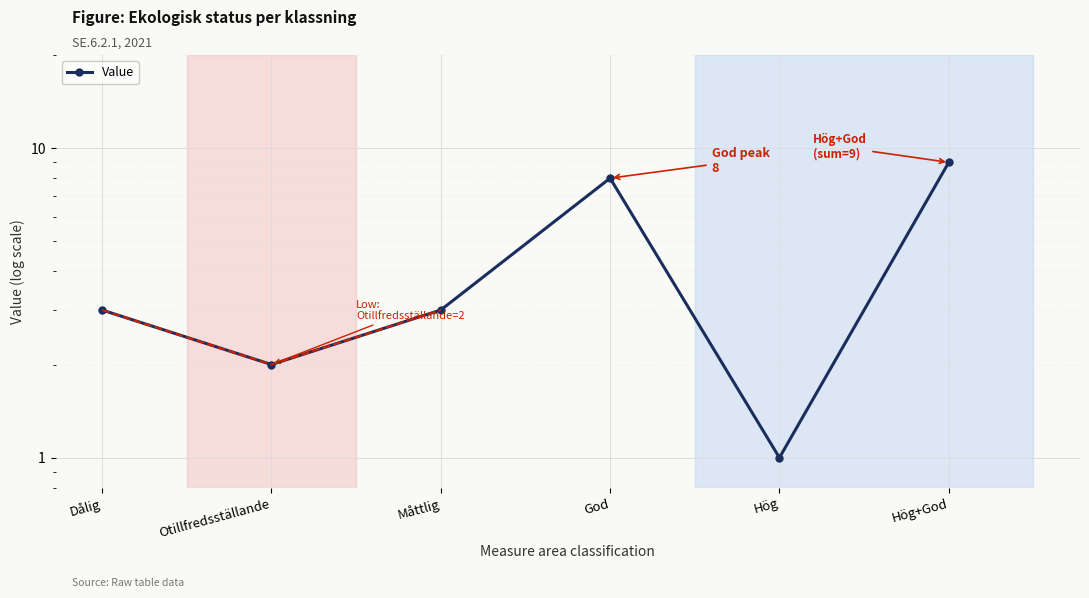

What is the sum of the values at Dålig and Måttlig?

6